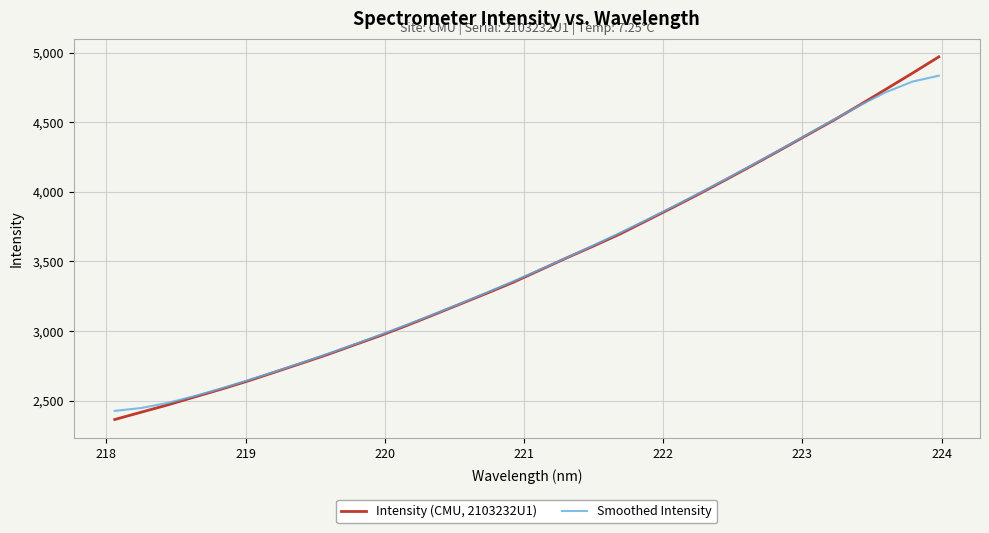

List the series in order of their peak value, lowest first.

Smoothed Intensity, Intensity (CMU, 2103232U1)